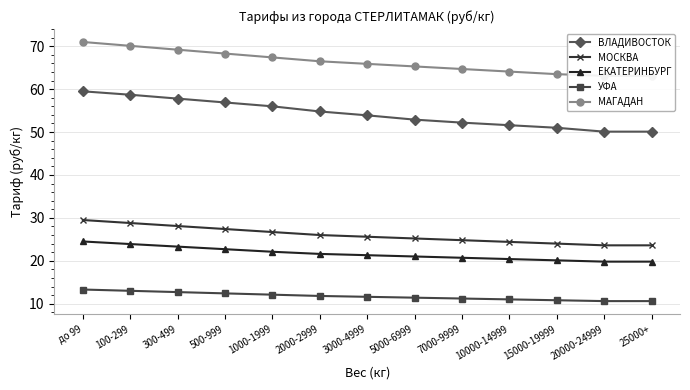

True or false: ЕКАТЕРИНБУРГ has more than 2 interior local peaks.

False